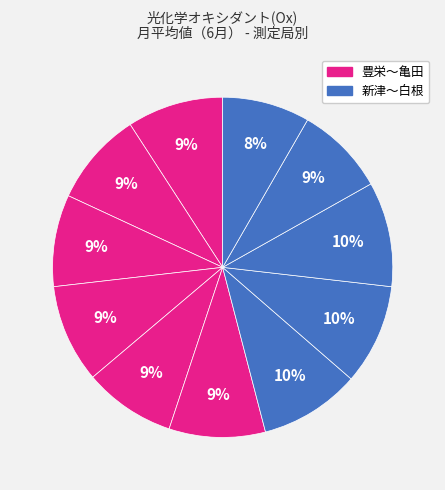

Count the number of slices in the pie.

11